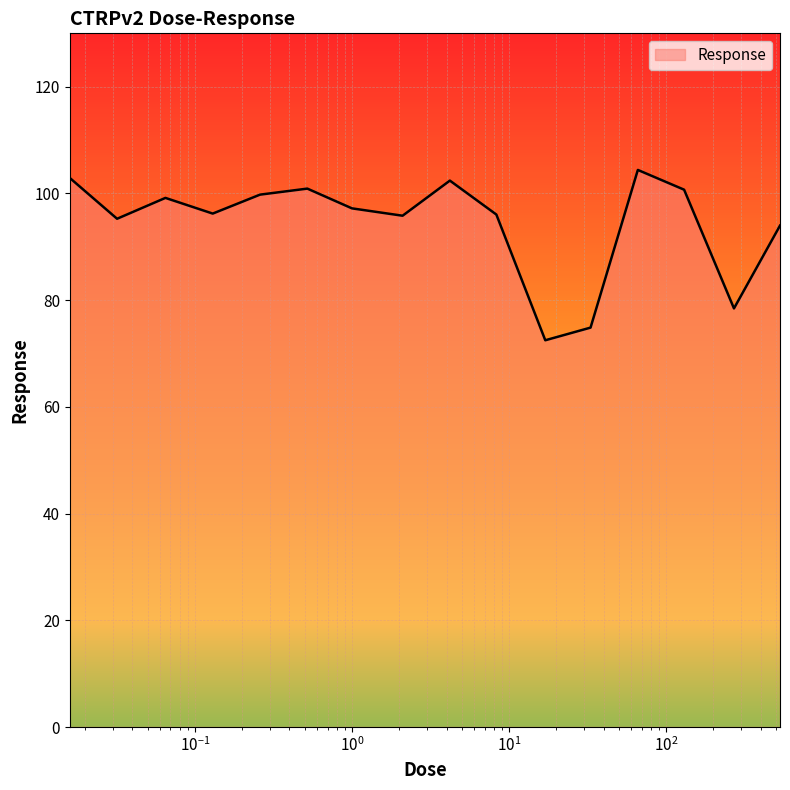

What is the difference between the maximum and minimum values?

31.9